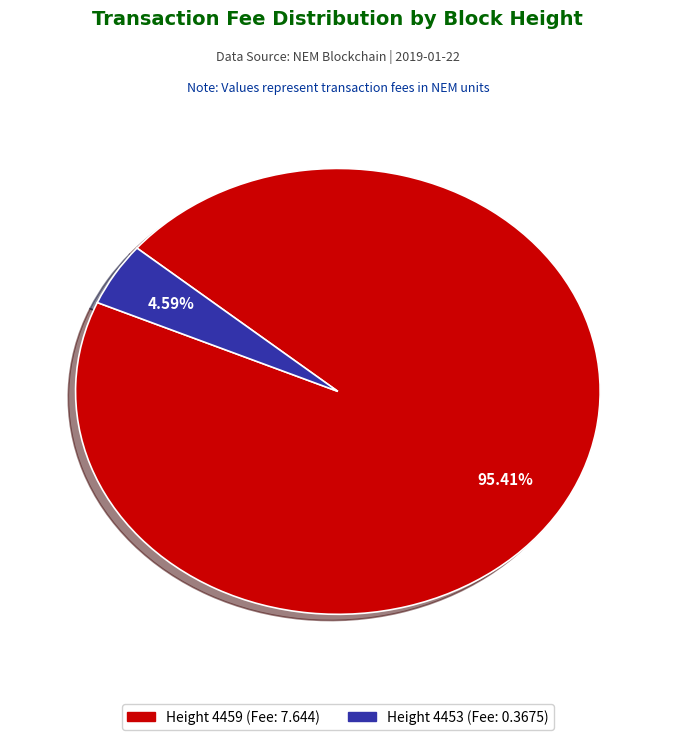

Is there a majority slice in this chart?

Yes